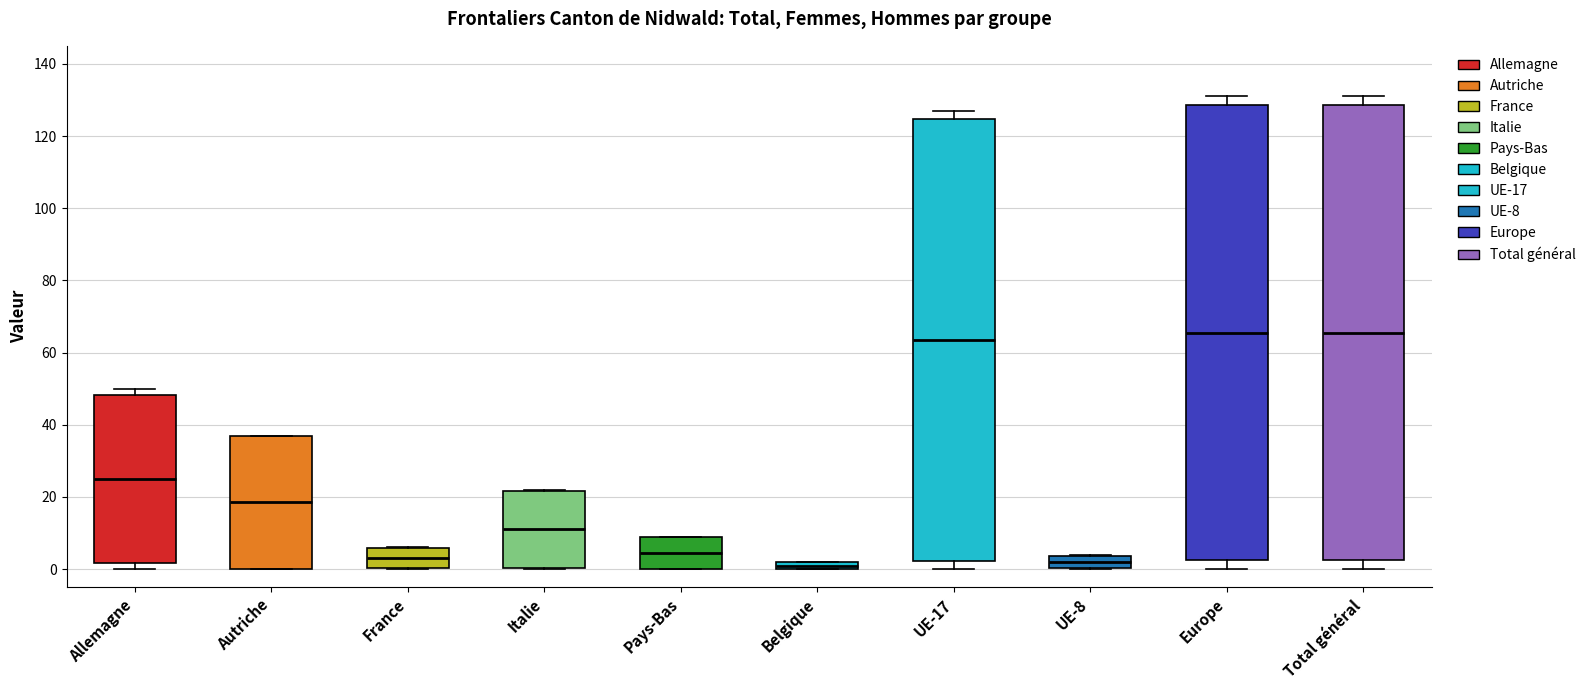

Where does the median line of the box for Europe sit on the y-axis? The values are not printed on the chart, so give them approximately, as read against the axis.

66